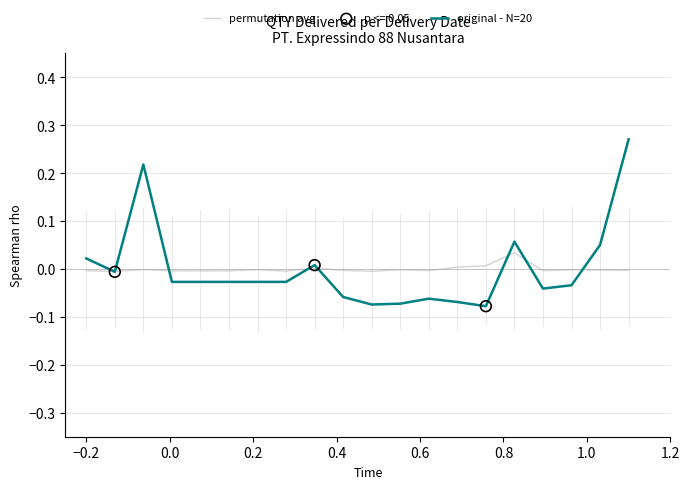

List the series in order of their peak value, highest first.

original - N=20, permutation avg